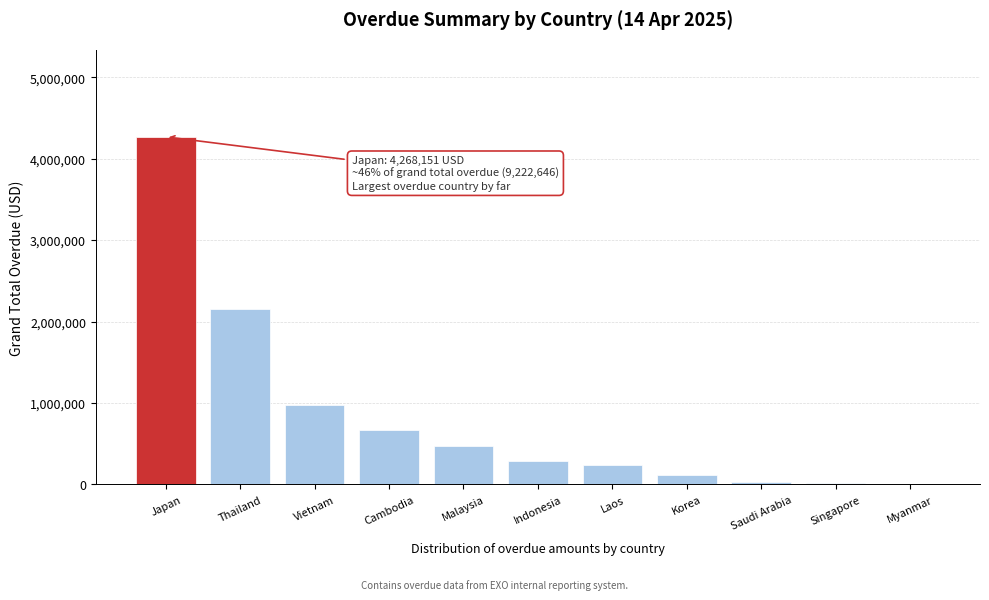

What is the maximum value shown in the chart?

4268151.2